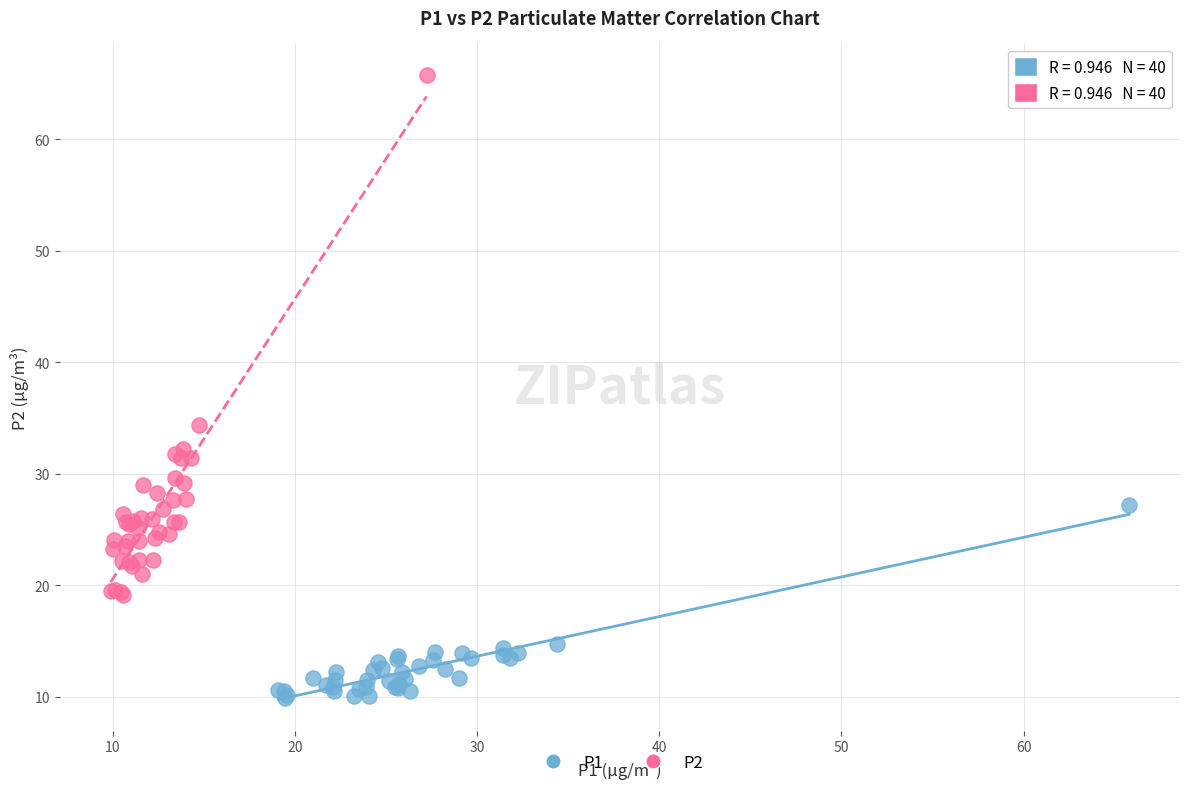

Which series contains the highest Y value?

P2